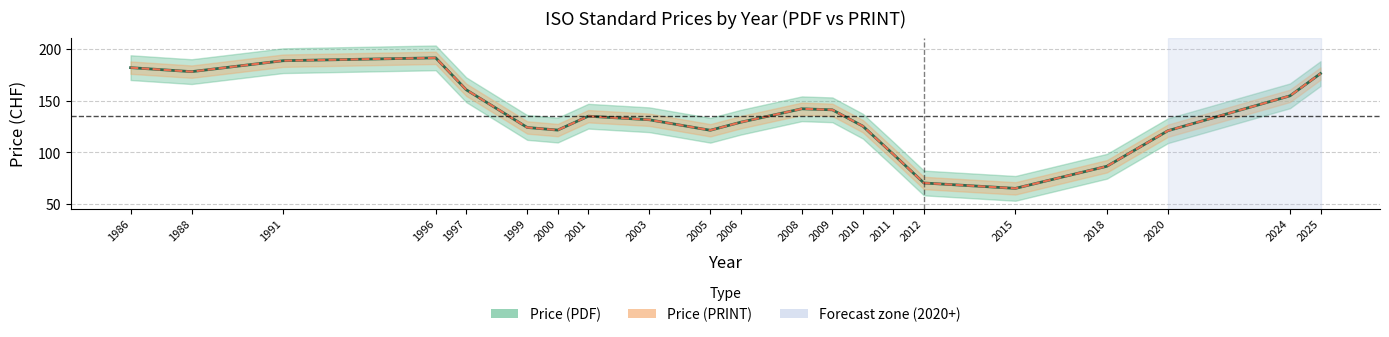

True or false: Price (PRINT) line and Price (PDF) line cross at least once.

False